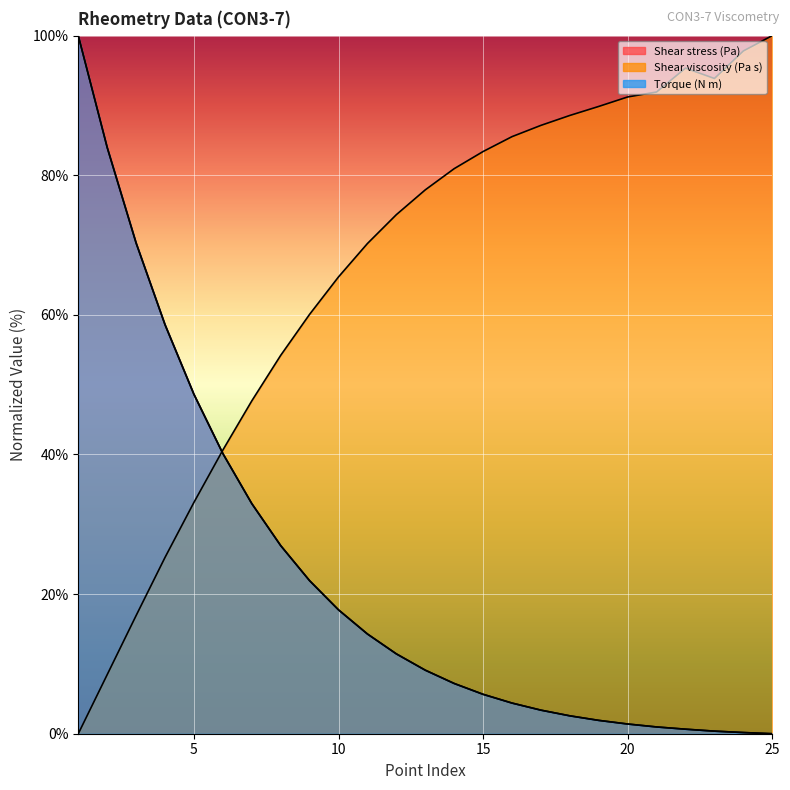

True or false: Torque (N m) has a value of 20.5 at 12.

False